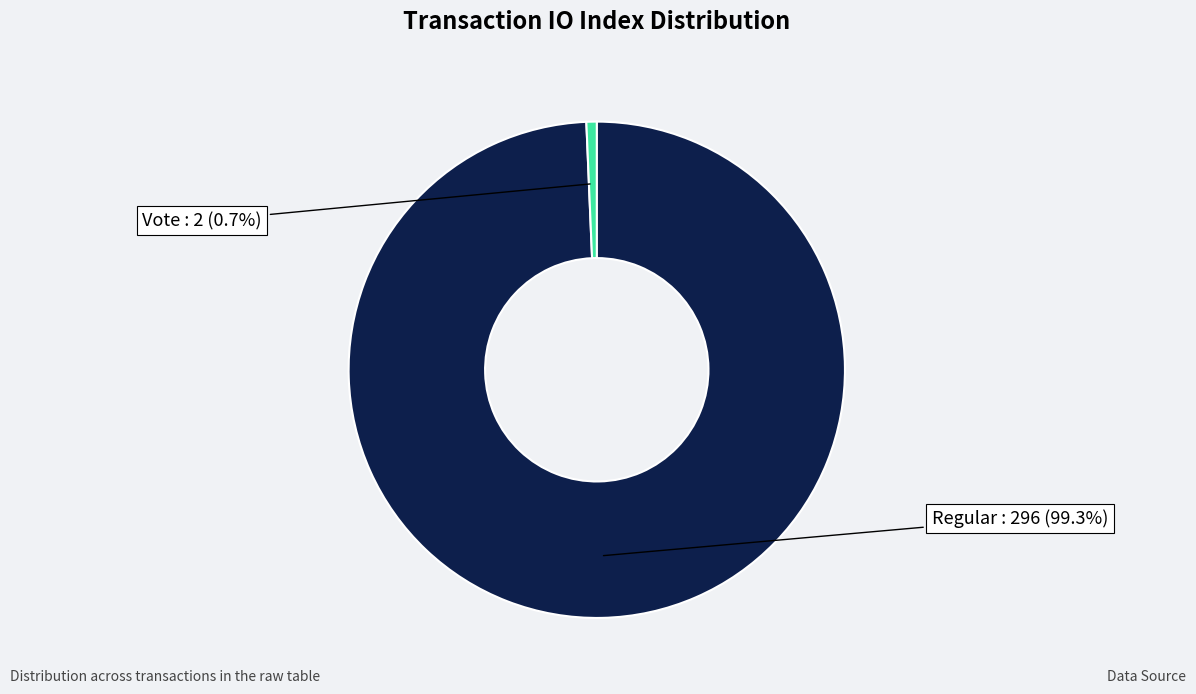

Does any single category account for the majority?

Yes